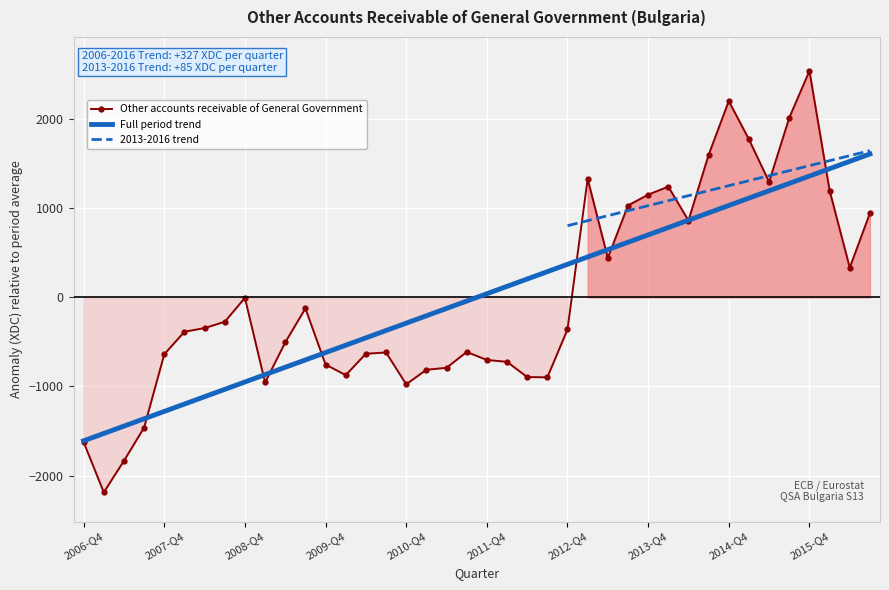

What is the difference between the maximum and minimum values?

4731.0